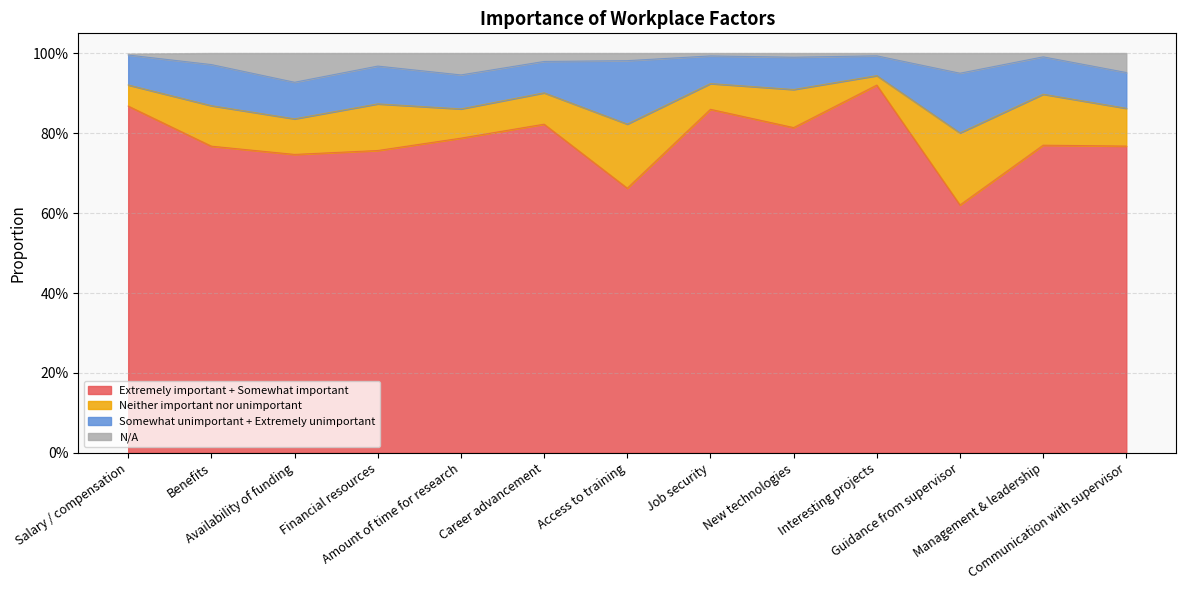

What is the sum of the Extremely important + Somewhat important values at New technologies and Salary / compensation?

1.7